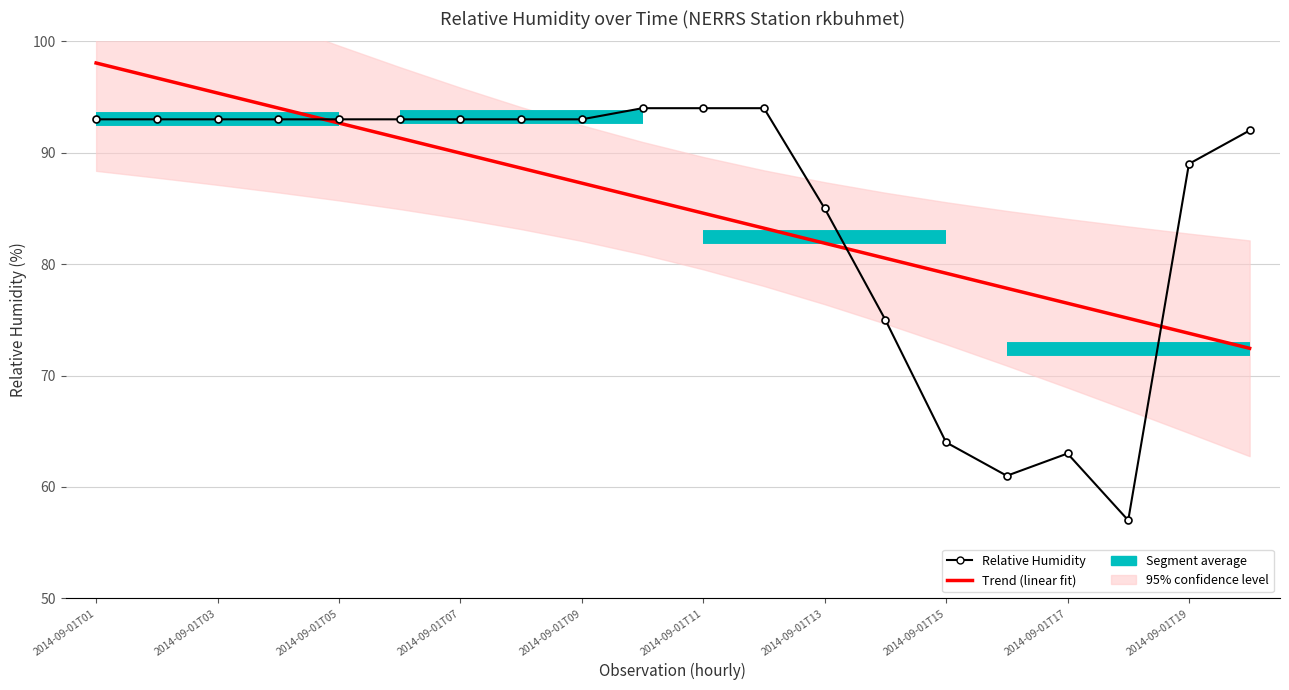

How many data points are less than 93?

8